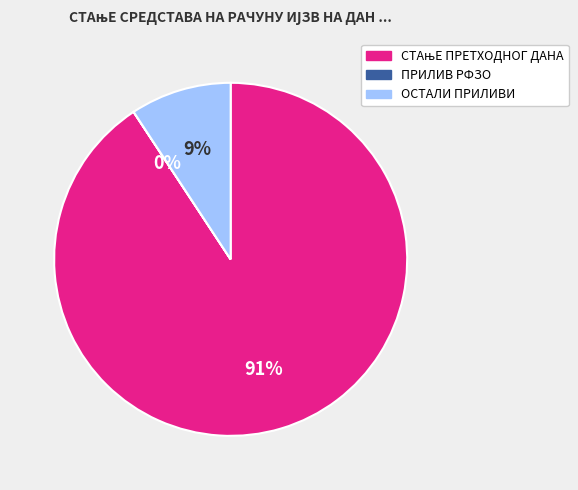

To the nearest percent, what is the difference between the largest and smallest slice percentages?

91%